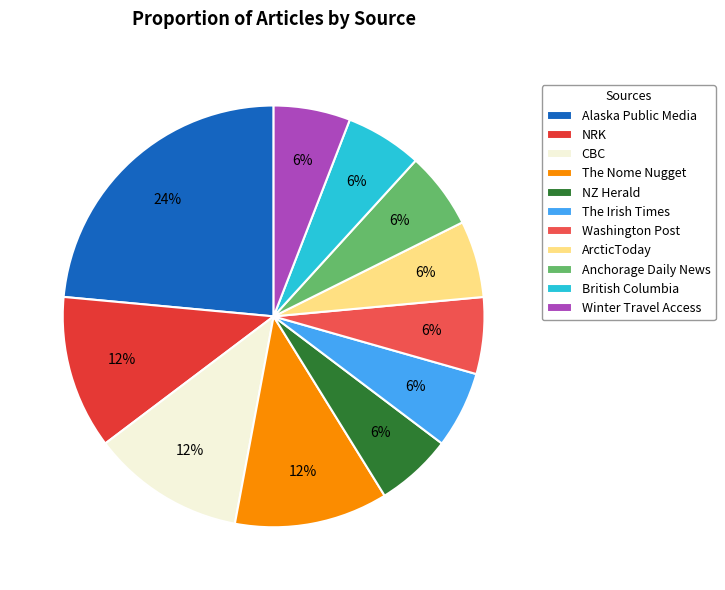

How many segments does this pie chart have?

11